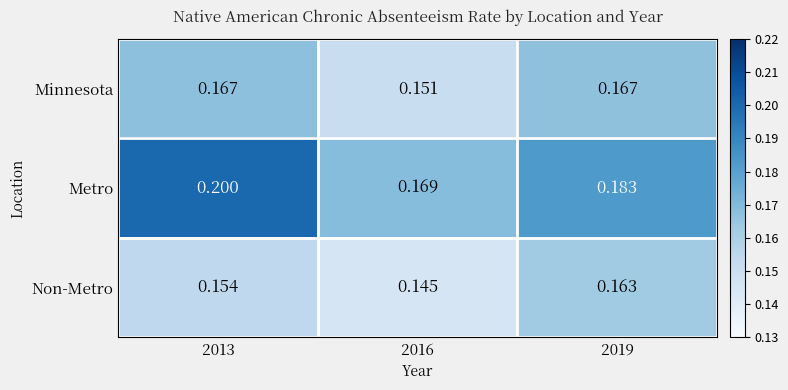

At which category does the chart reach its minimum across all series?

2016